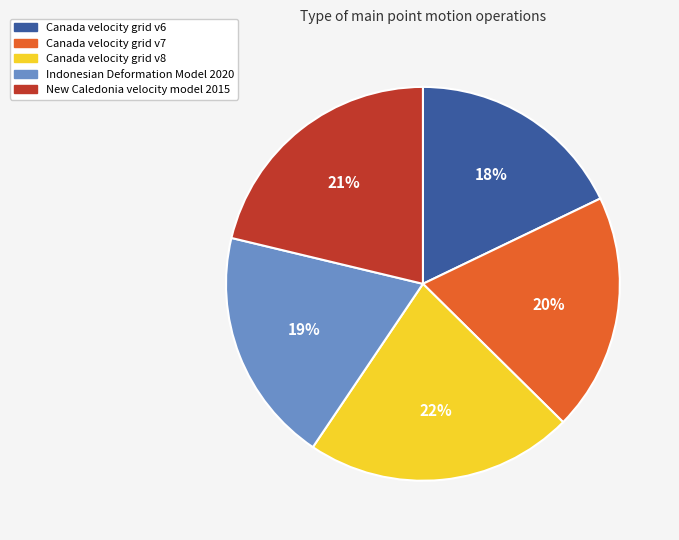

To the nearest percent, what is the combined percentage of New Caledonia velocity model 2015 and Canada velocity grid v7?

41%